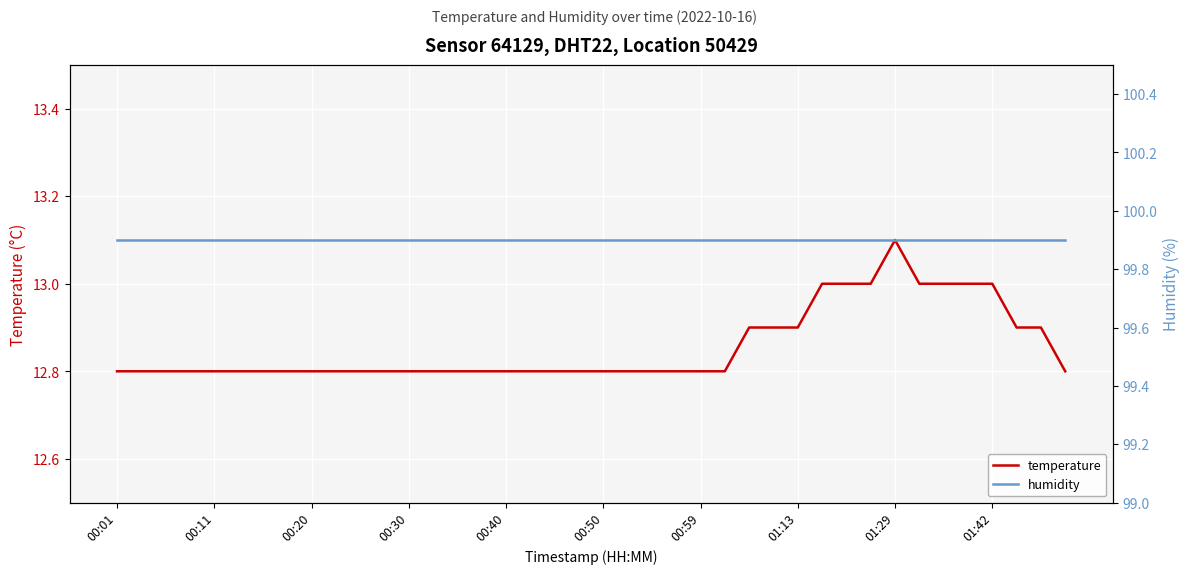

How many temperature values are between 12 and 13?

39